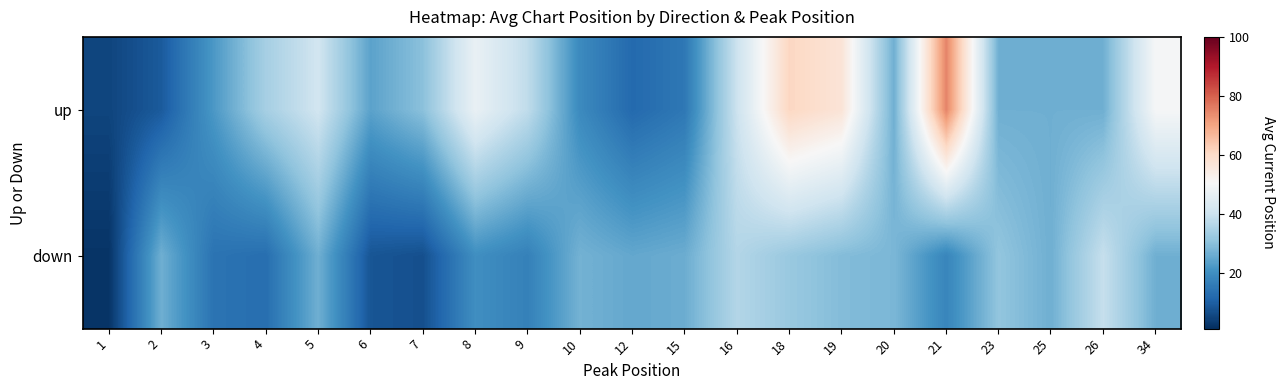

What is the difference between the highest and lowest values at 8?

27.0